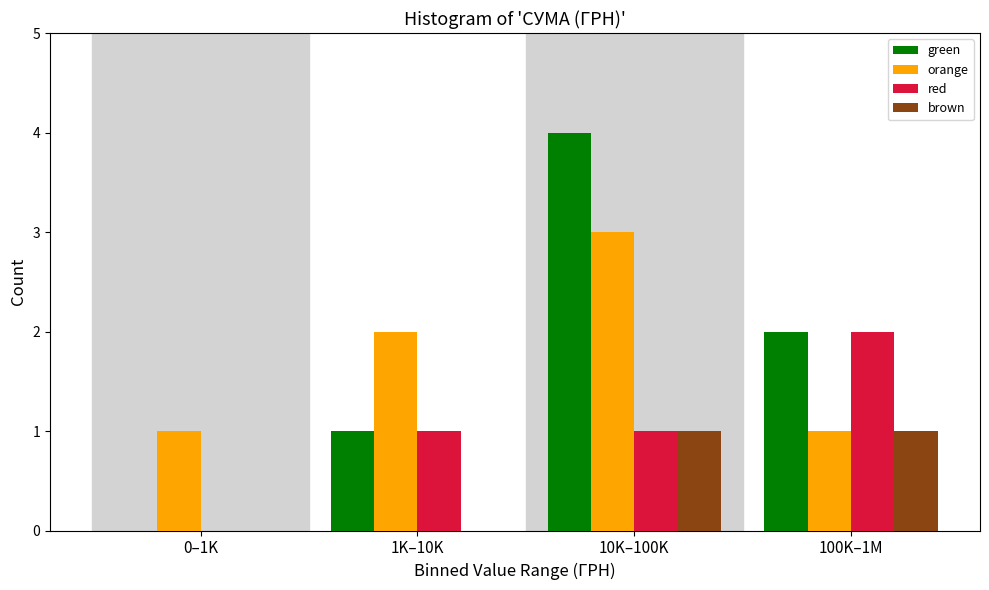

Reading left to right, extract all data points from this chart.

green: 0–1K=0	1K–10K=1	10K–100K=4	100K–1M=2
orange: 0–1K=1	1K–10K=2	10K–100K=3	100K–1M=1
red: 0–1K=0	1K–10K=1	10K–100K=1	100K–1M=2
brown: 0–1K=0	1K–10K=0	10K–100K=1	100K–1M=1